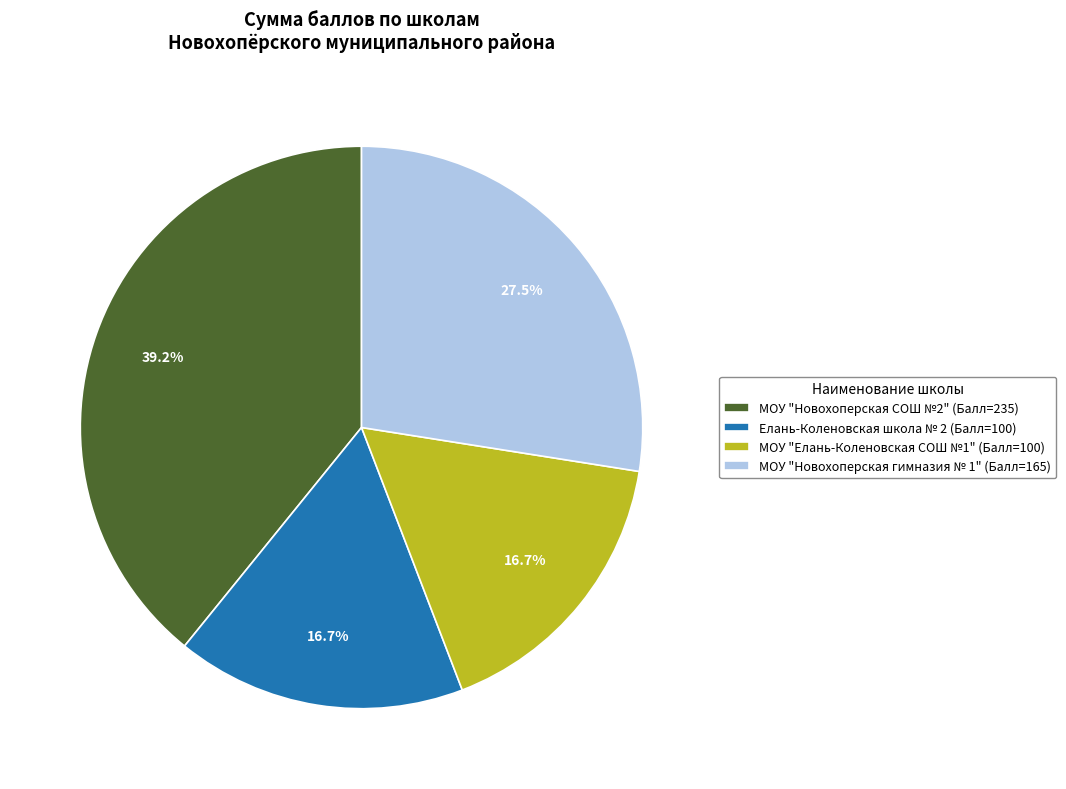

What is the total percentage of Елань-Коленовская школа № 2 (Балл=100) and МОУ "Новохоперская гимназия № 1" (Балл=165)?

44.2%